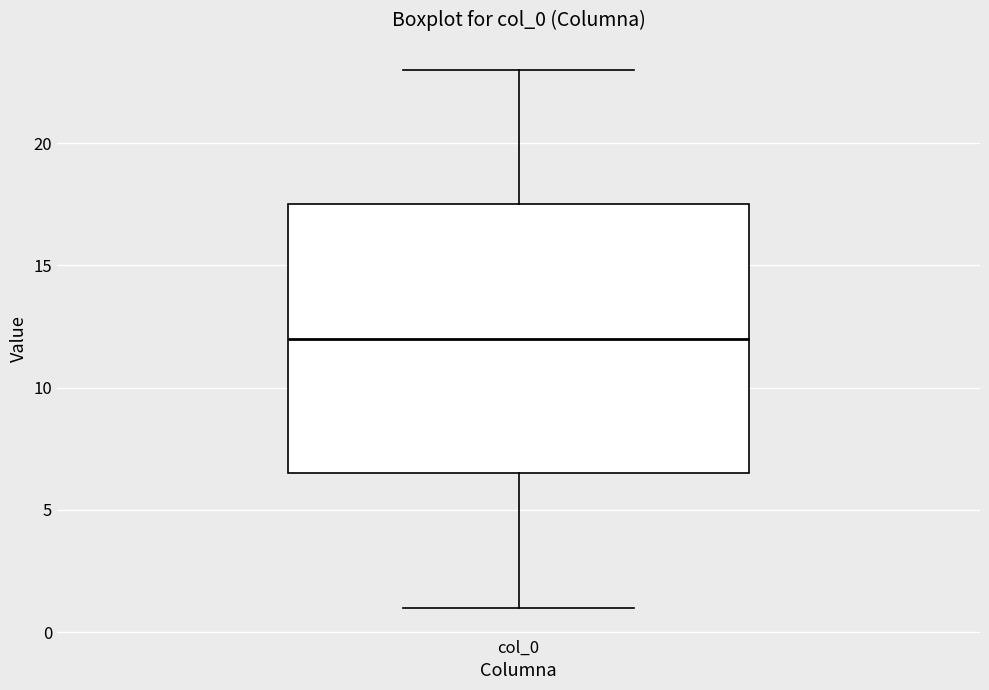

Where does the lower whisker of the box for col_0 end on the y-axis? The values are not printed on the chart, so give them approximately, as read against the axis.

1.0